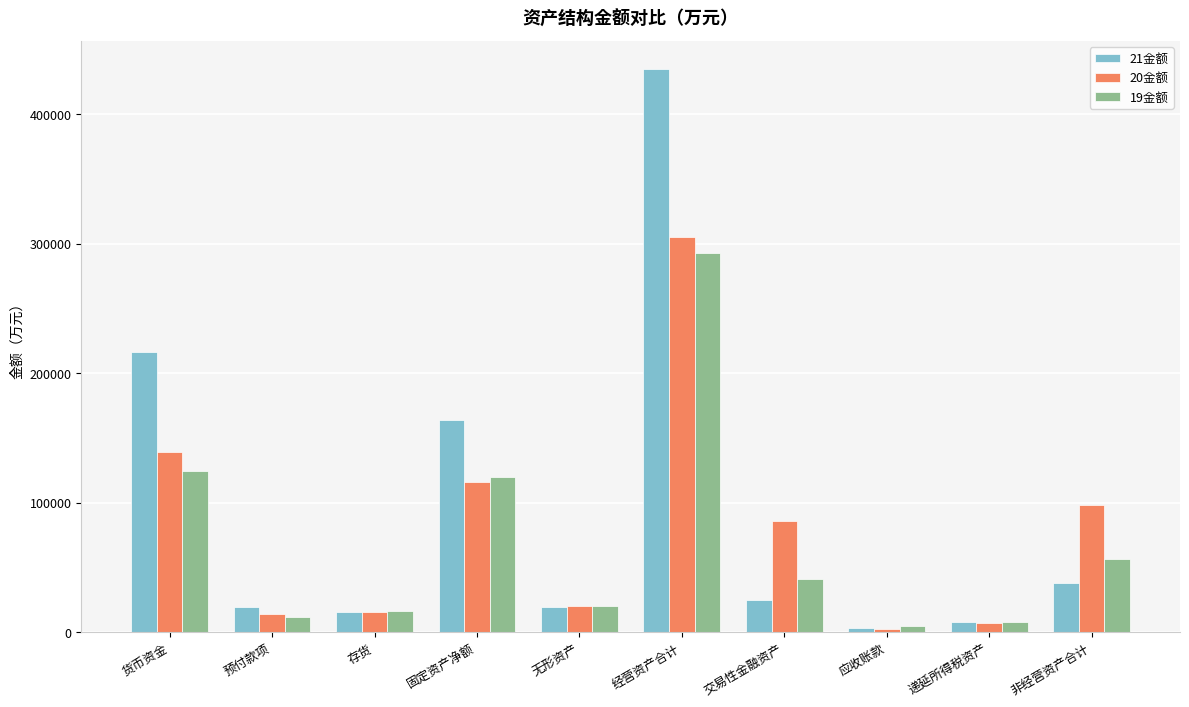

Is the value of 19金额 at 固定资产净额 greater than the value of 21金额 at 递延所得税资产?

Yes